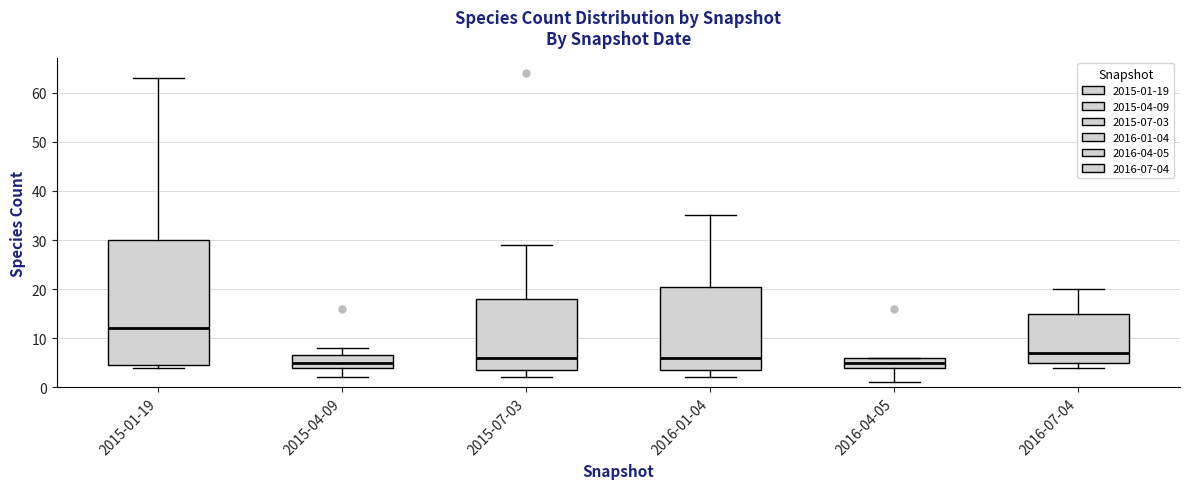

Comparing the boxes themselves (not the whiskers), which one is the tallest?

2015-01-19